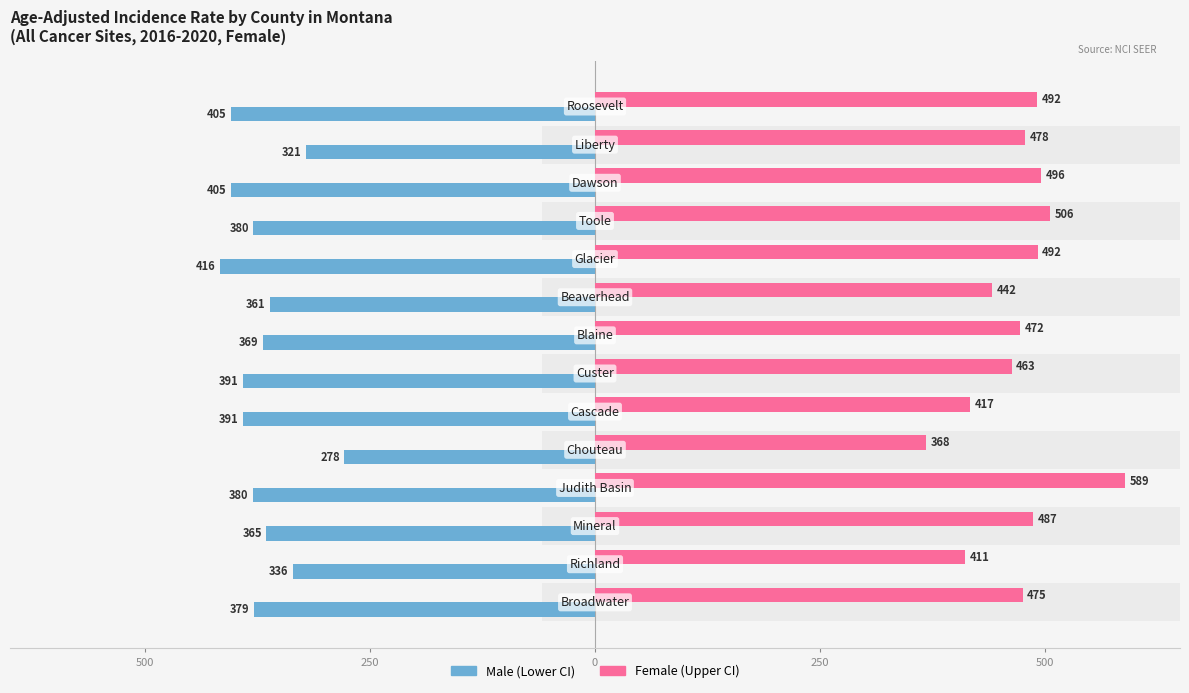

What is the value of the Female bar at the 10th from the left?

491.8